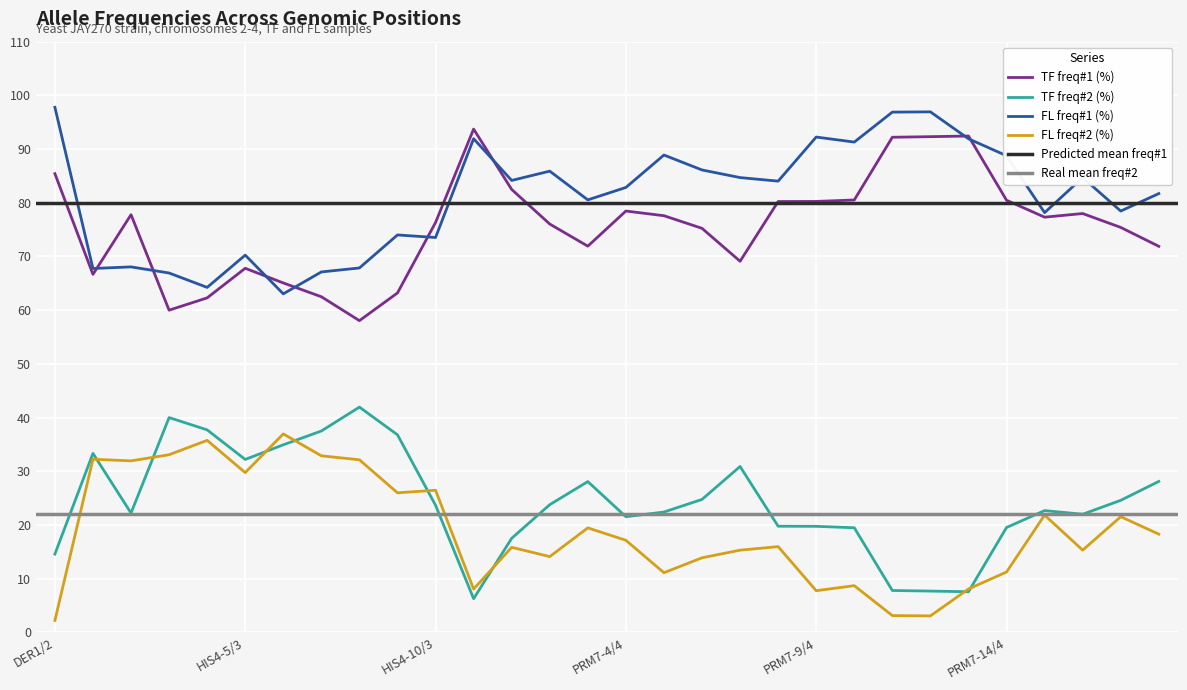

What is the total value across all series at PRM7-12/4?

200.0